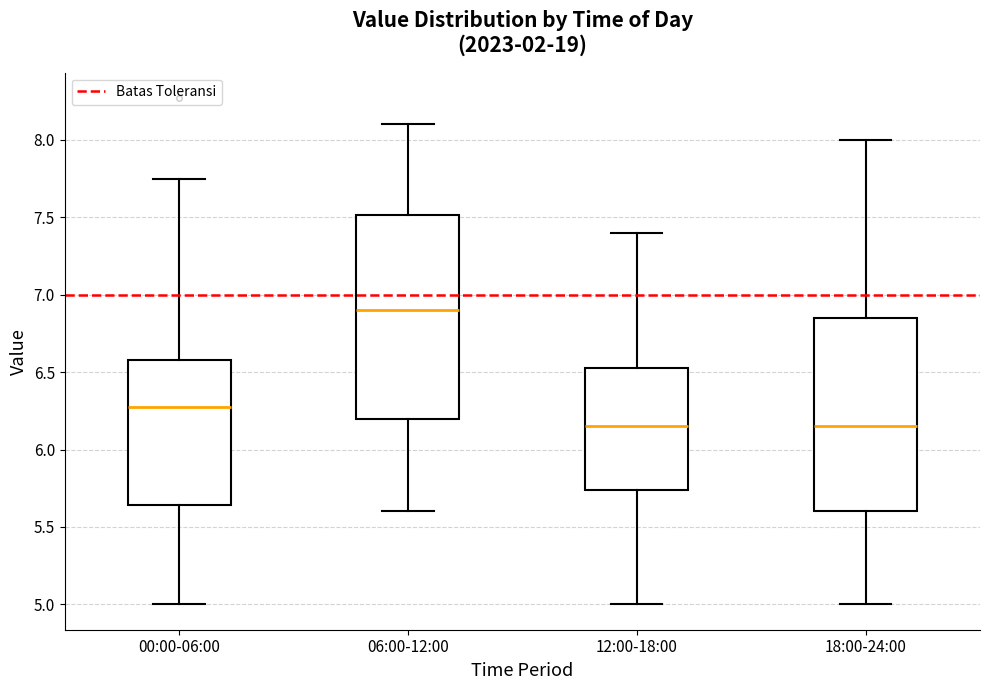

Reading left to right, transcribe this box plot: for each box, give where its median line is, the range the box spans, and where its two whiskers end, as read against the y-axis. The values are not printed on the chart, so give them approximately, as read against the axis.

00:00-06:00: median 6.30, box 5.65 to 6.60, whiskers 5.00 to 7.75
06:00-12:00: median 6.90, box 6.20 to 7.50, whiskers 5.60 to 8.10
12:00-18:00: median 6.15, box 5.75 to 6.55, whiskers 5.00 to 7.40
18:00-24:00: median 6.15, box 5.60 to 6.85, whiskers 5.00 to 8.00